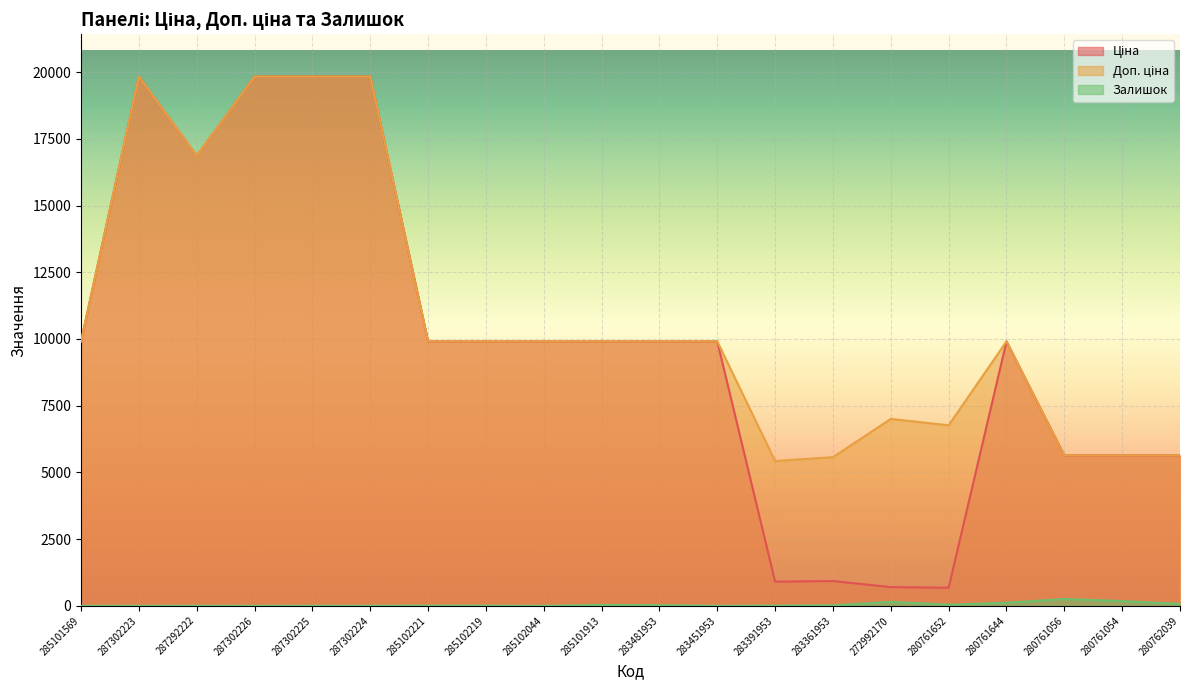

Does the chart display data point markers on the line(s)?

No